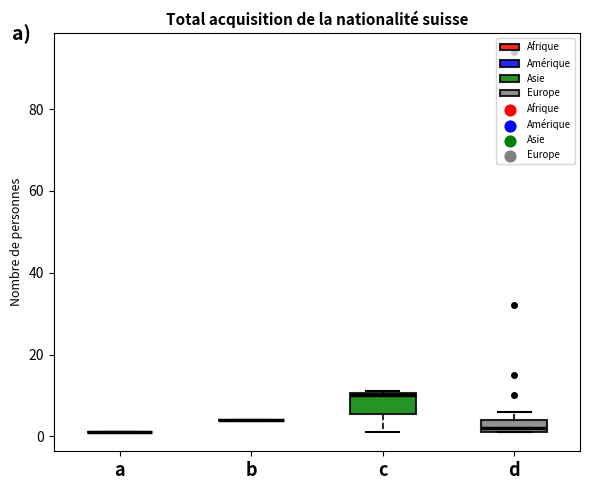

Which box is the tallest, from its lower edge to its upper edge?

c